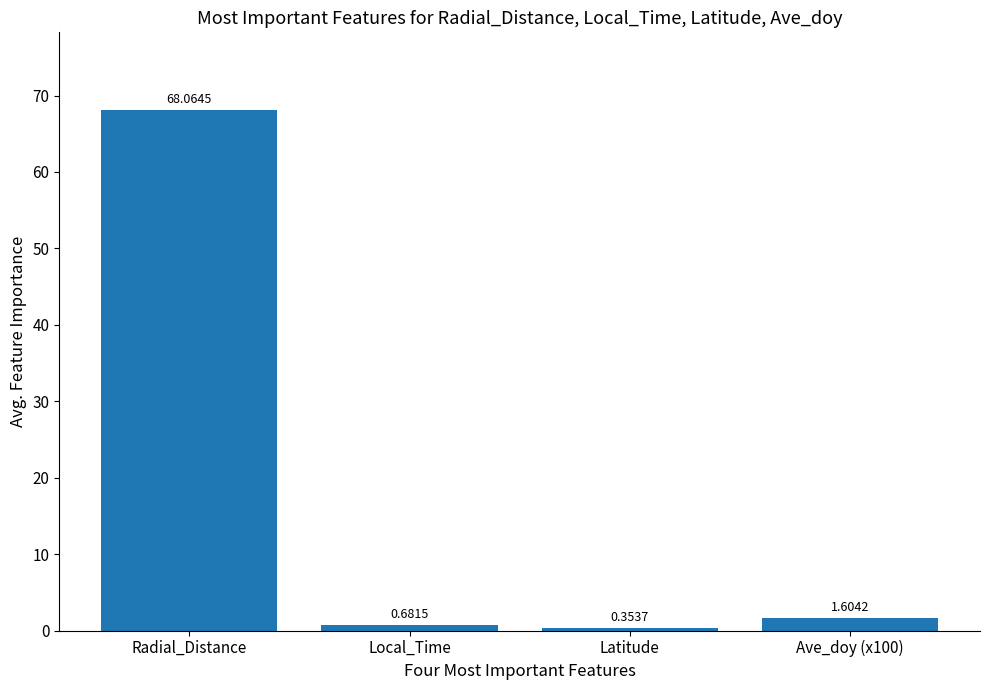

What is the difference between the values at Latitude and Radial_Distance?

67.7